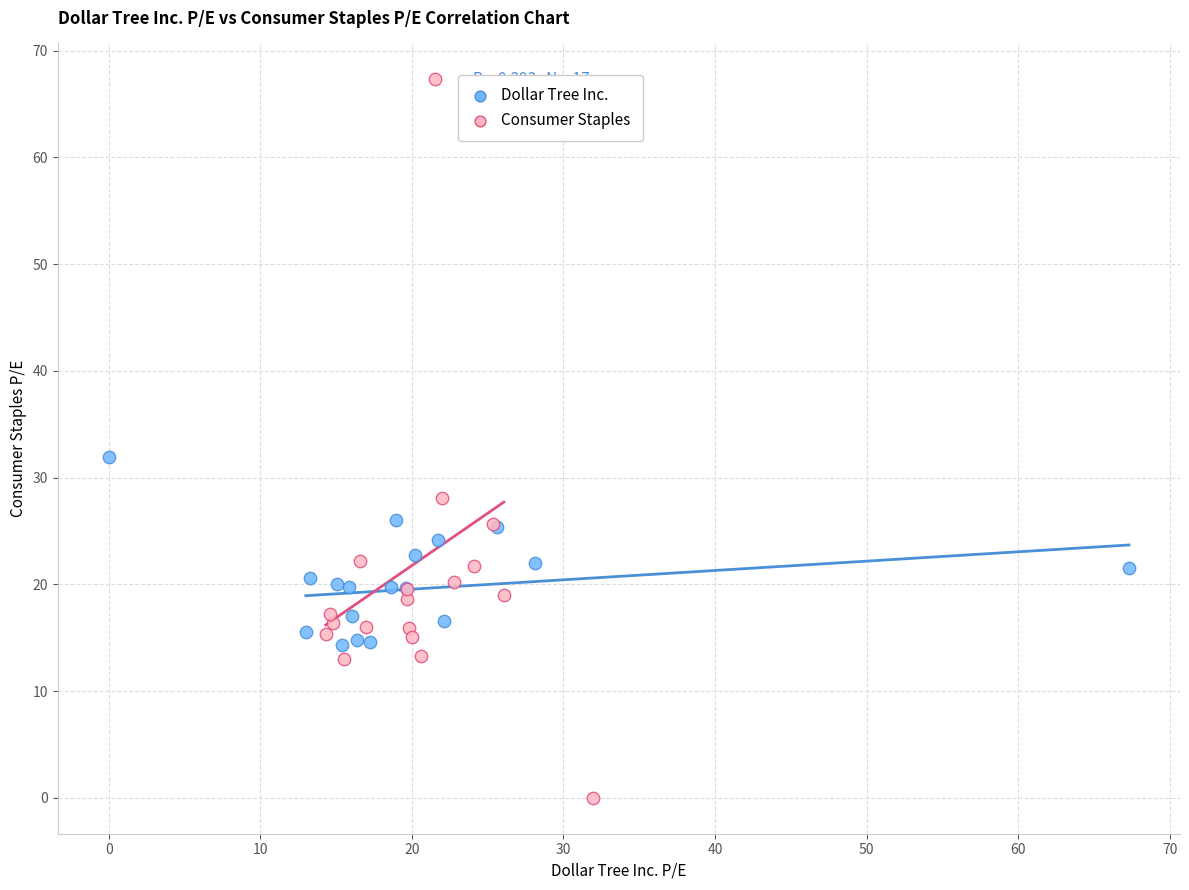

What are all the series names shown in the legend?

Dollar Tree Inc., Consumer Staples